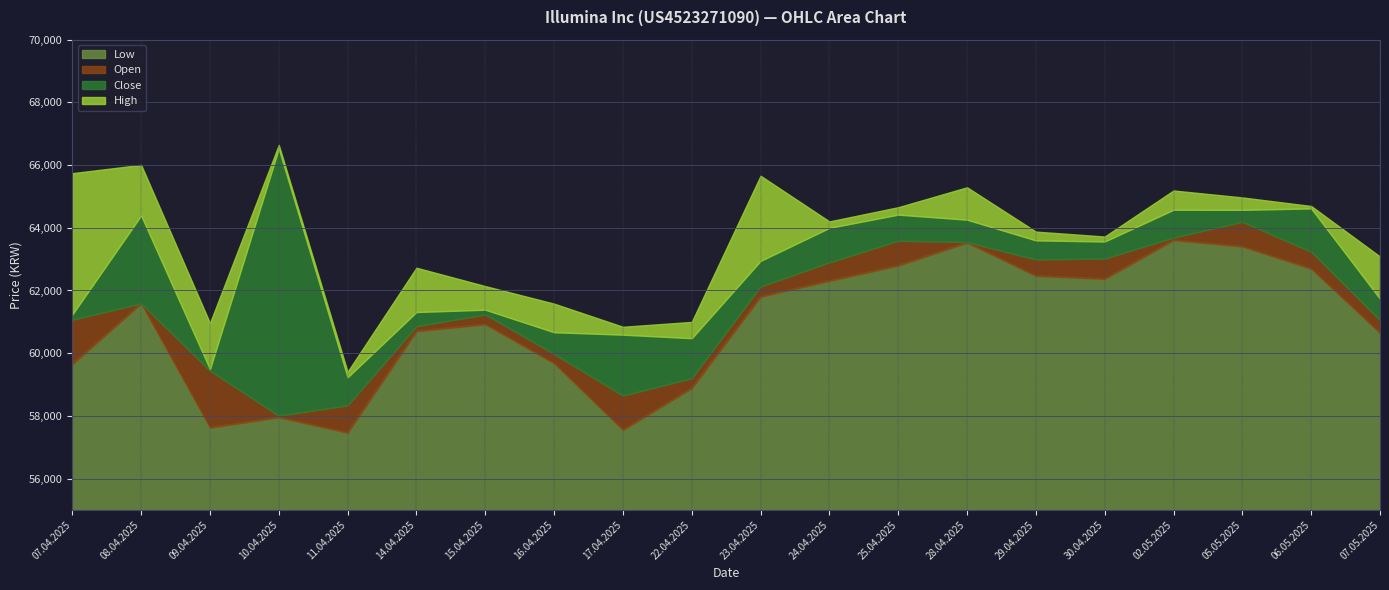

What is the minimum value for Low?

57463